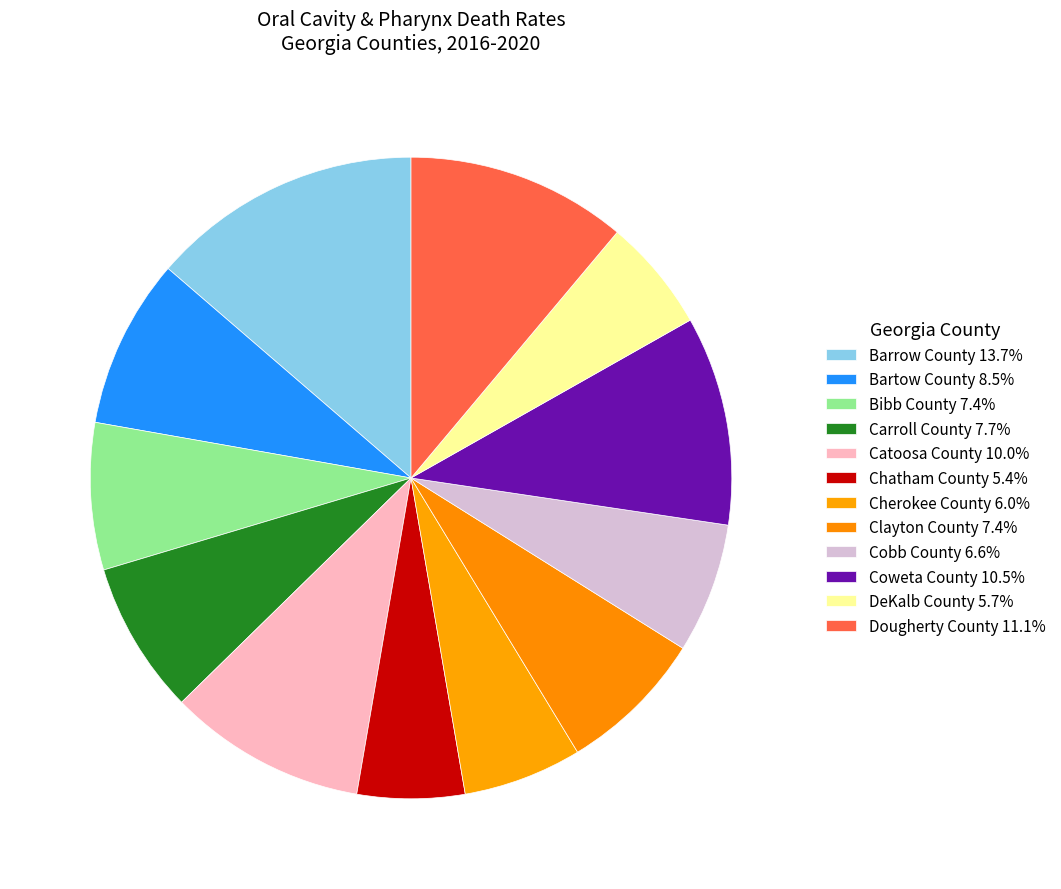

Is Dougherty County the majority of the pie?

No